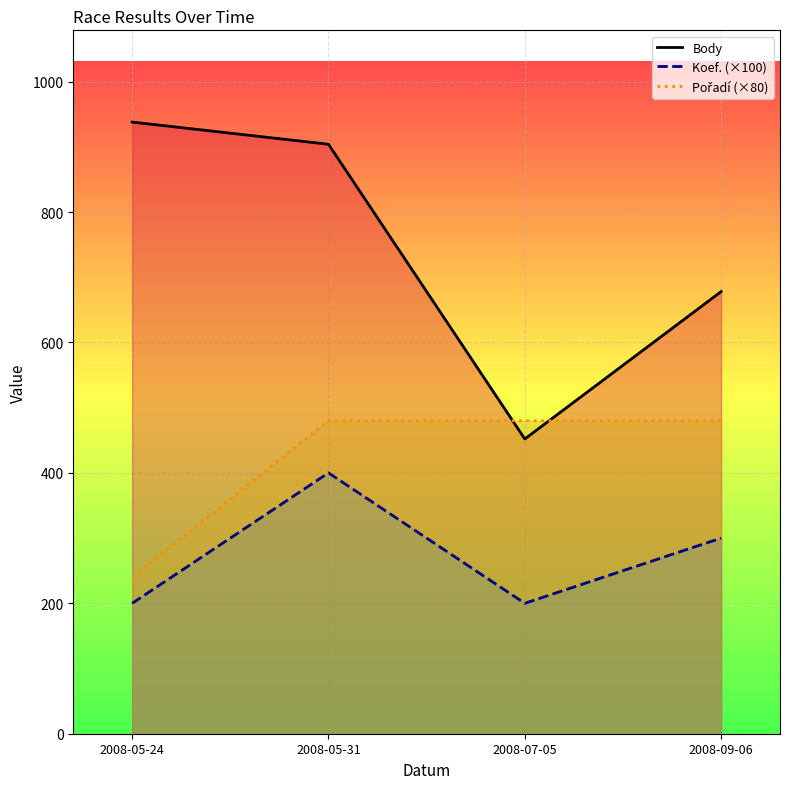

Rank the series by their maximum value, from highest to lowest.

Body, Pořadí (×80), Koef. (×100)